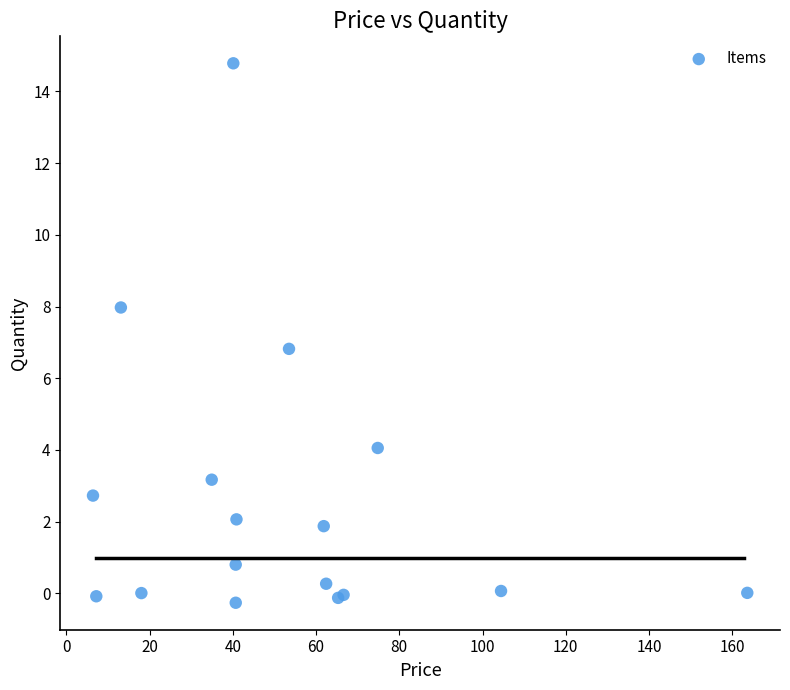

What Y value in the scatter plot is closest to 7?

6.8